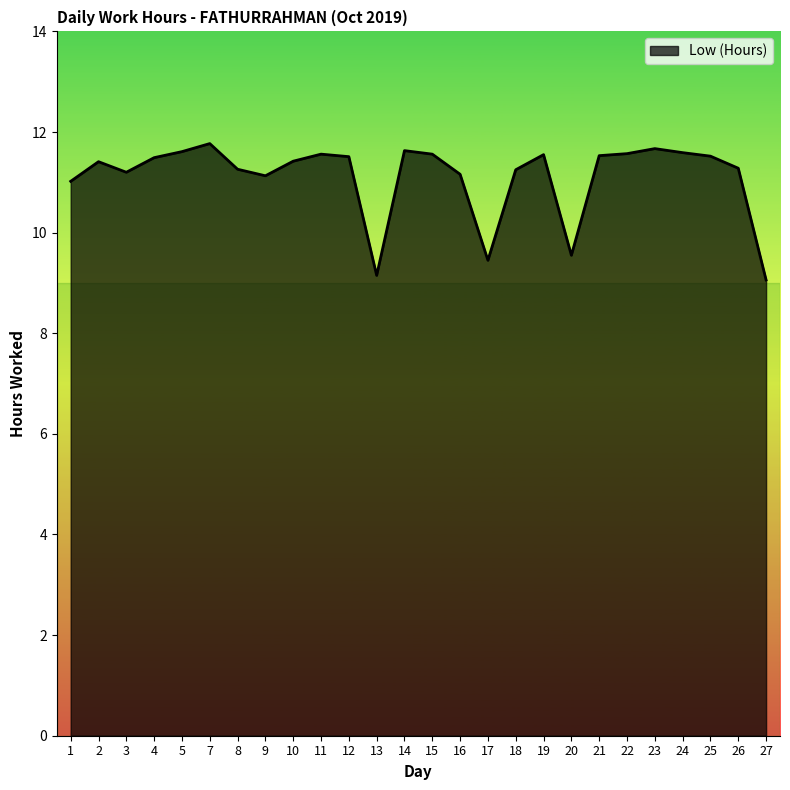

What is the ratio of the value at 3 to the value at 7?

1.0